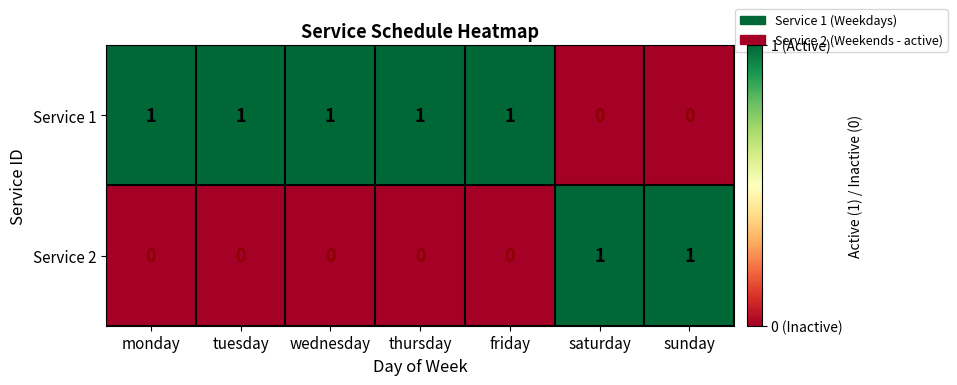

Which series has the largest total across all categories?

Service 1